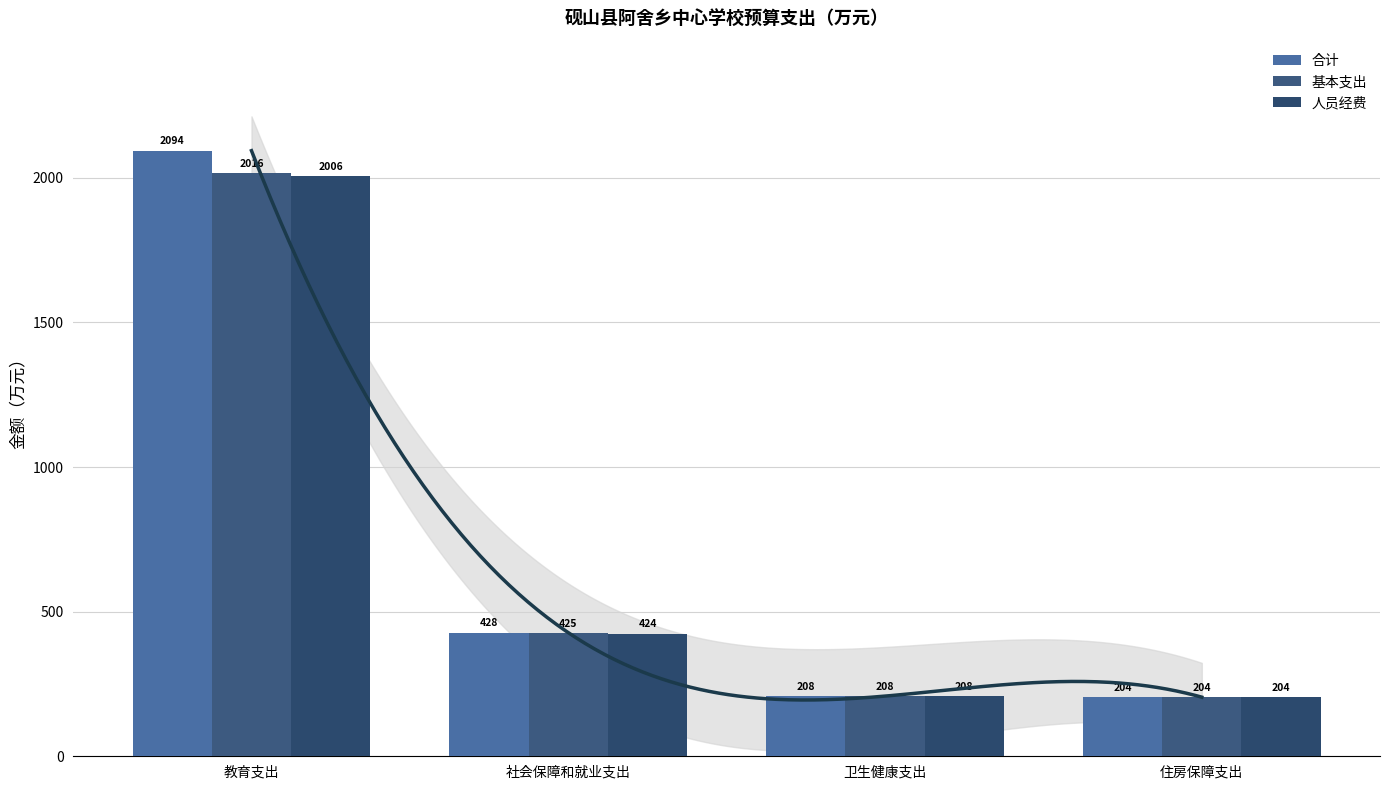

Between 教育支出 and 住房保障支出, which is larger?

教育支出